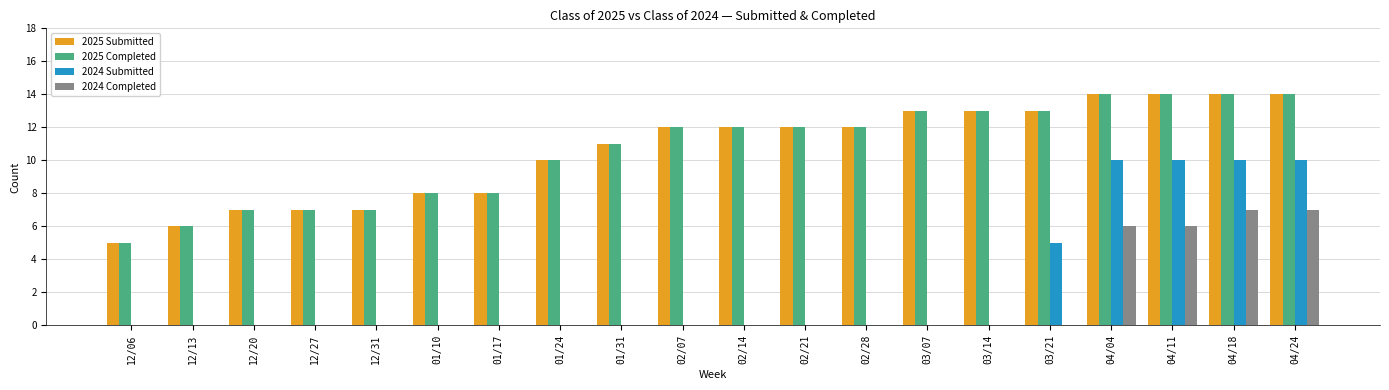

True or false: 2025 Completed has a value of 7 at 12/27.

True